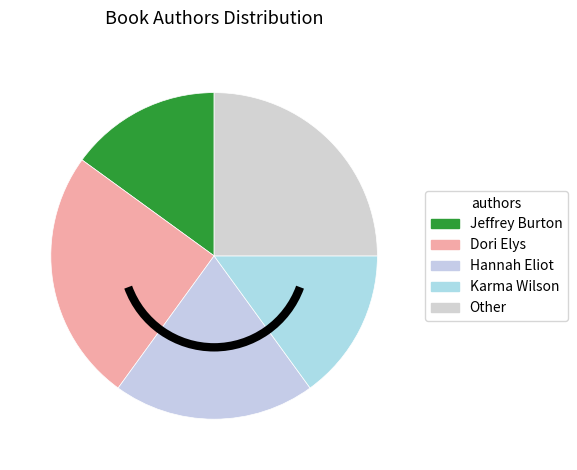

Count the number of slices in the pie.

5